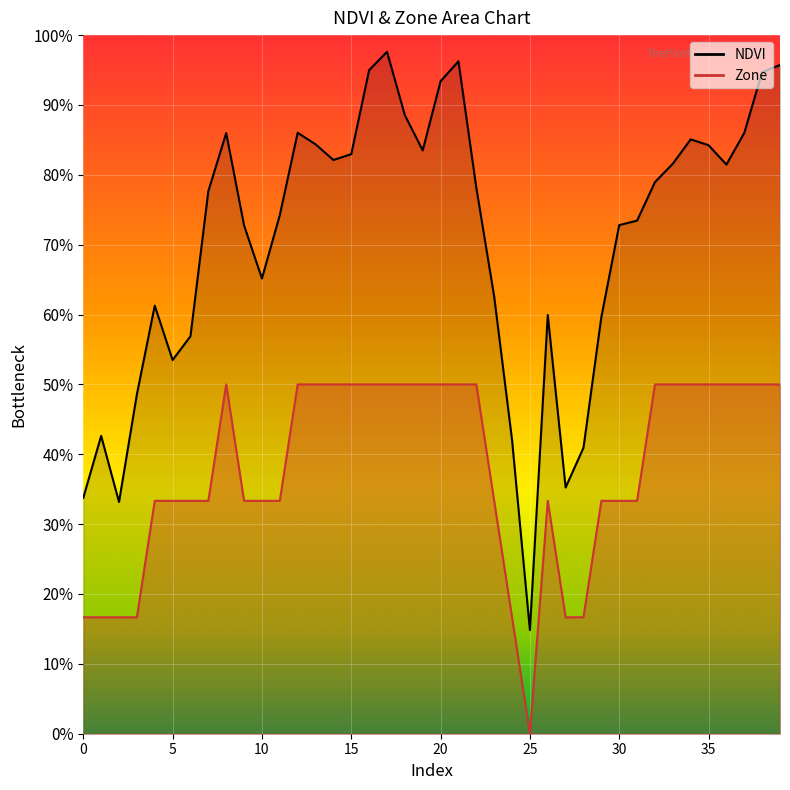

True or false: Zone and NDVI cross at least once.

False